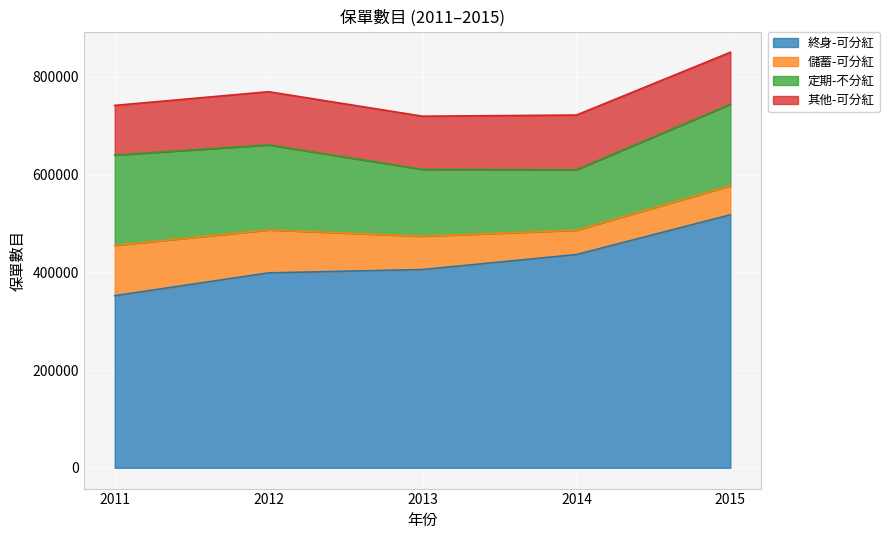

What is the difference between the maximum and second lowest values in the 定期-不分紅 series?

48035